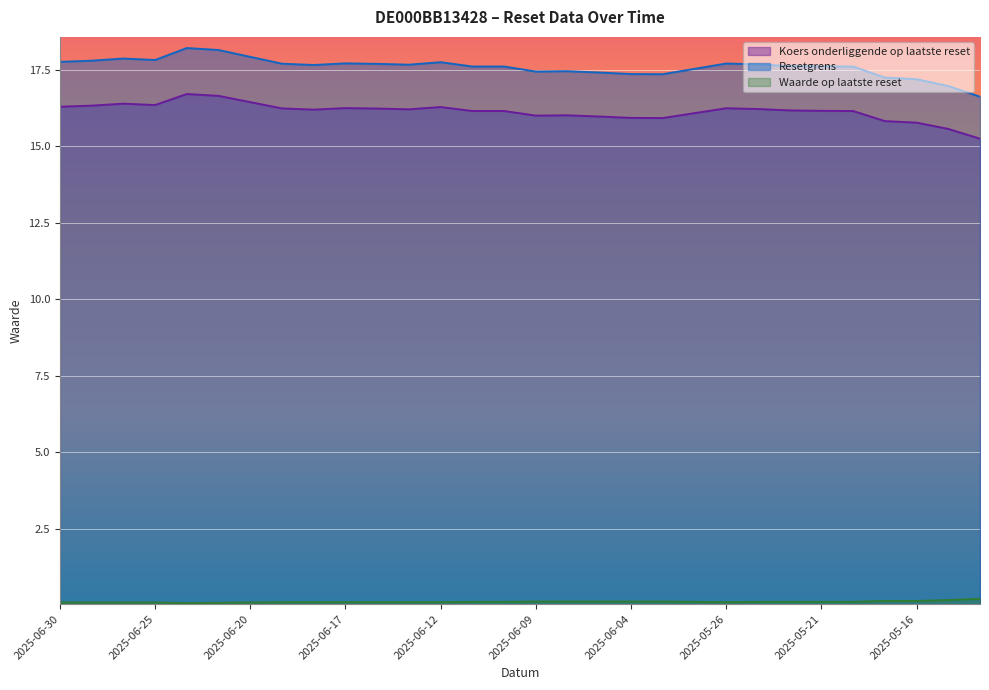

What is the maximum value shown in the chart?

18.2